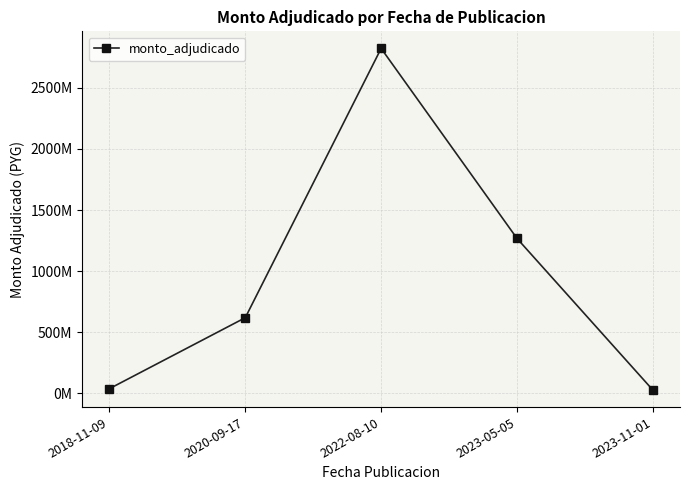

Which category has the lowest value across all series?

2023-11-01